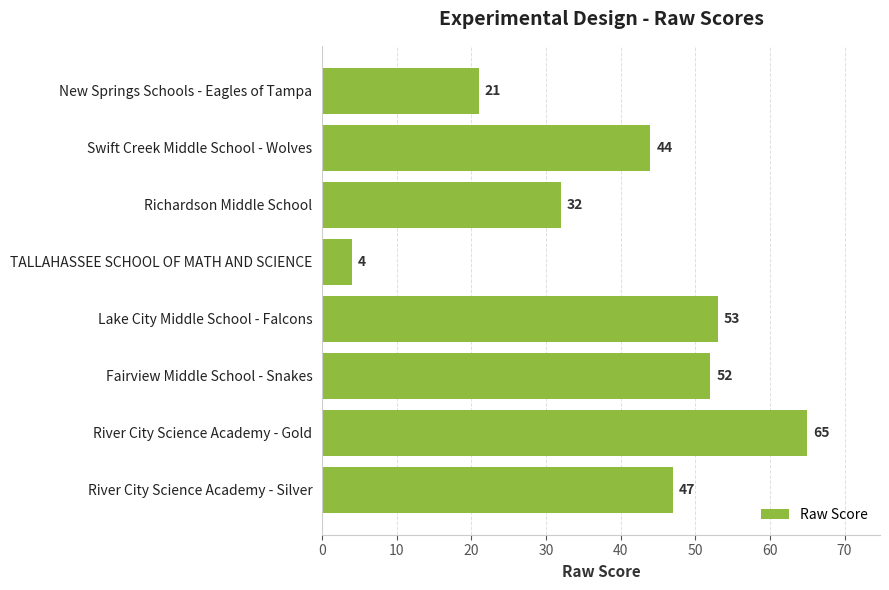

What is the minimum value shown in the chart?

4